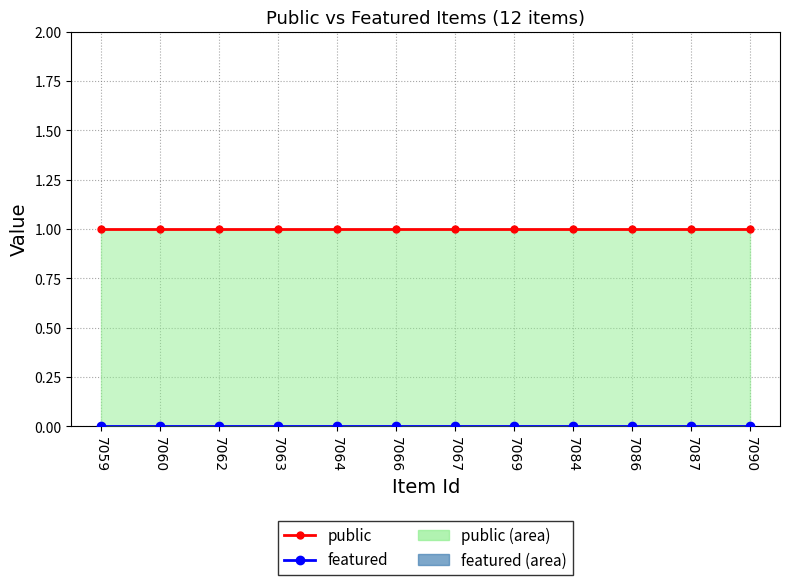

Reading left to right, what are all the values shown in this chart?

public: 7059=1	7060=1	7062=1	7063=1	7064=1	7066=1	7067=1	7069=1	7084=1	7086=1	7087=1	7090=1
featured: 7059=0	7060=0	7062=0	7063=0	7064=0	7066=0	7067=0	7069=0	7084=0	7086=0	7087=0	7090=0